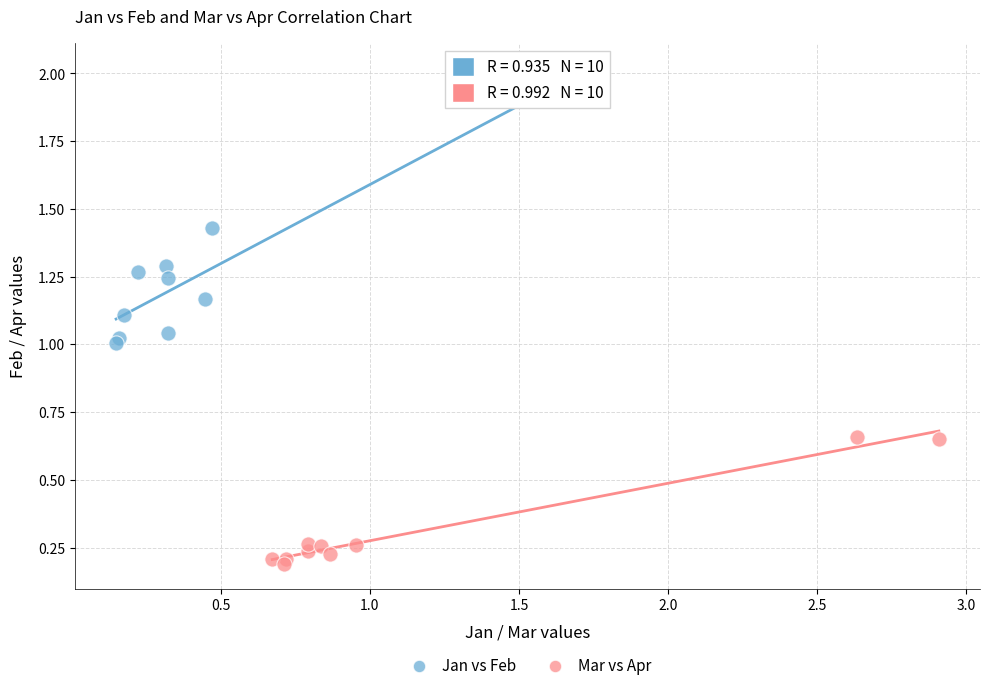

What are all the series names shown in the legend?

Jan vs Feb, Mar vs Apr